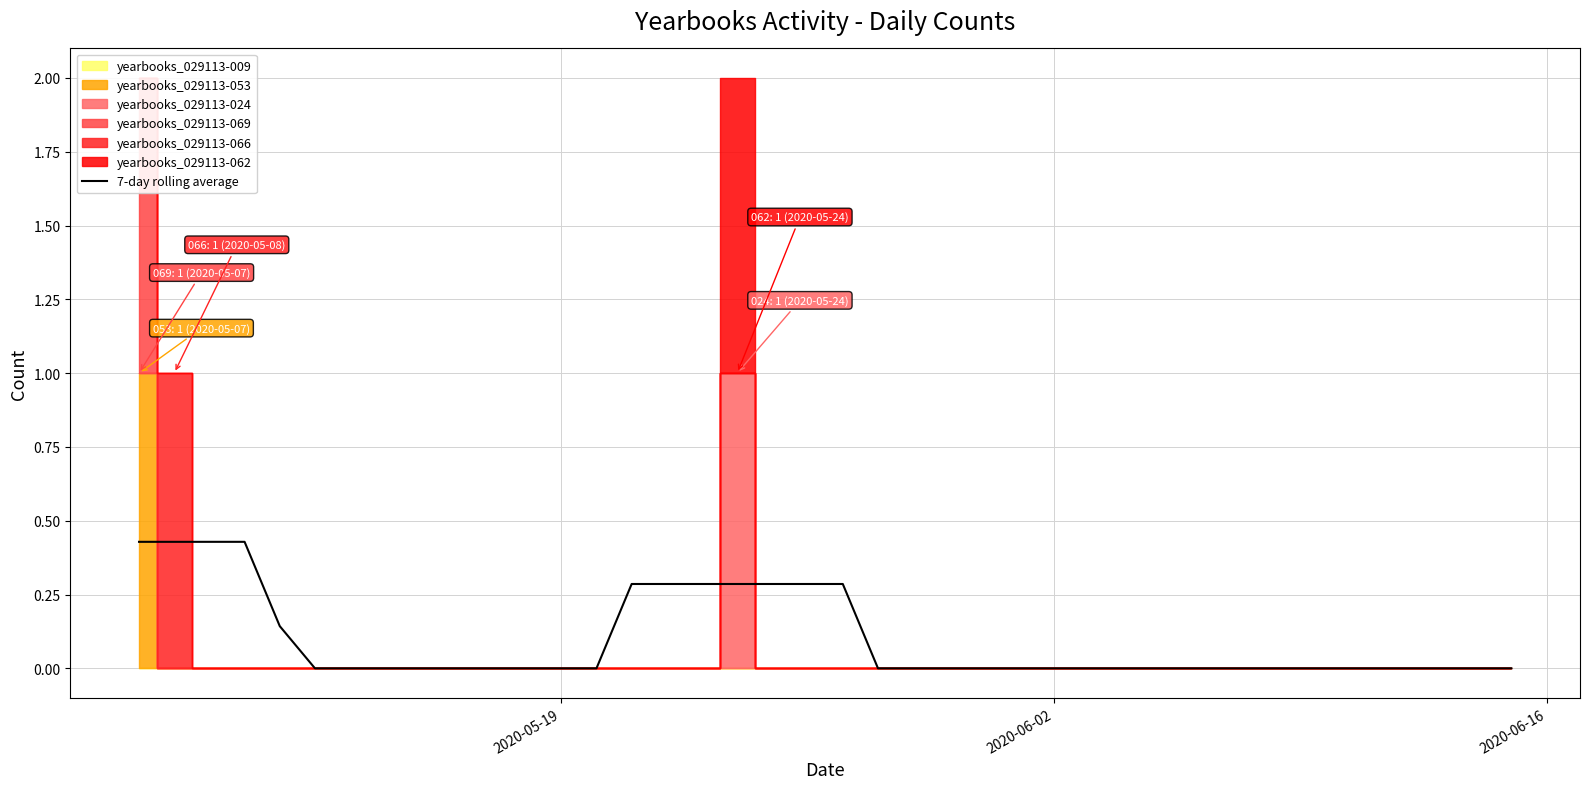

The value of 7-day rolling average at 2020-06-02 is -0.2. True or false?

False